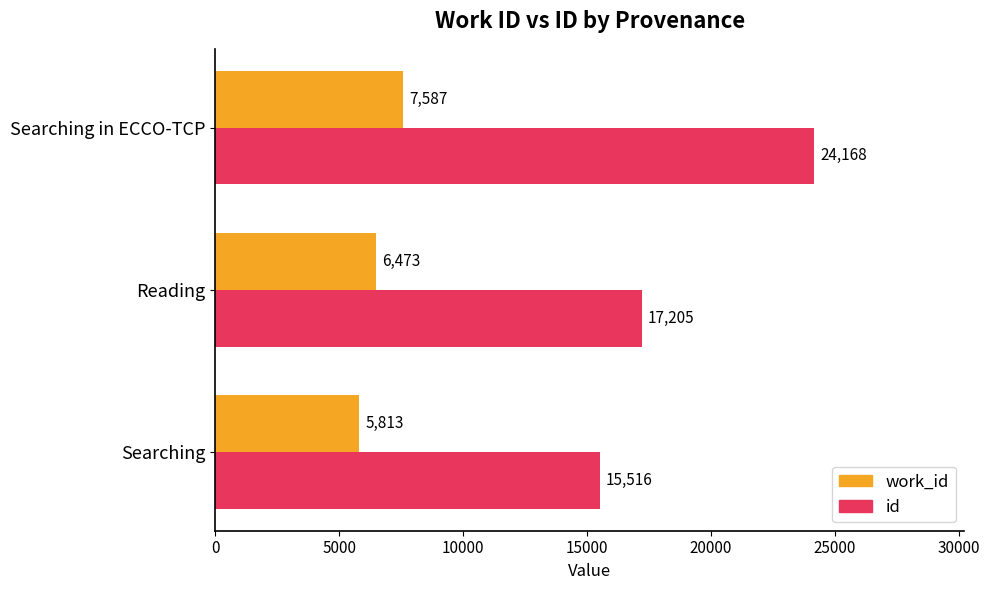

Which category has the highest value in the id series?

Searching in ECCO-TCP